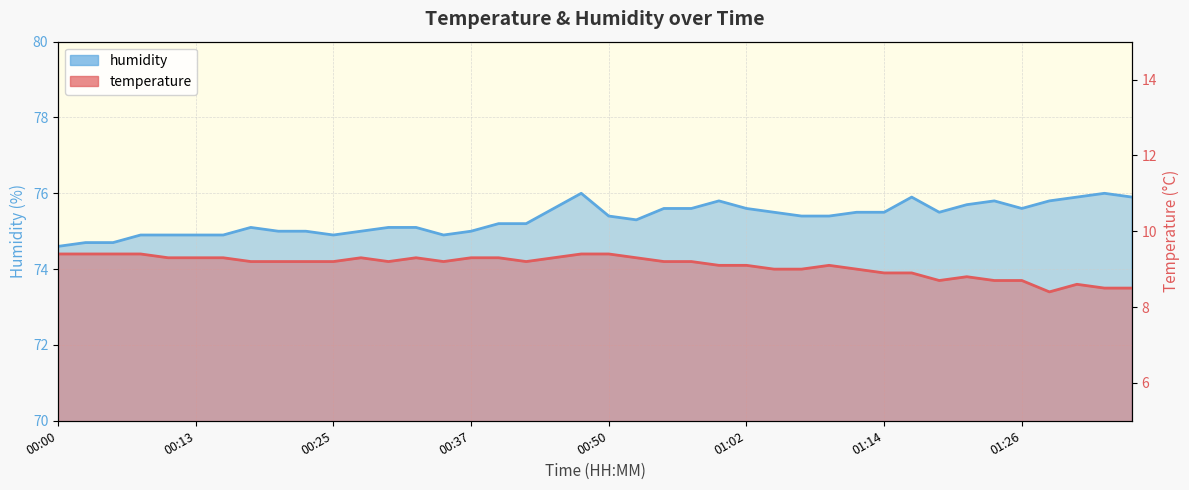

What is the greatest value displayed?

76.0